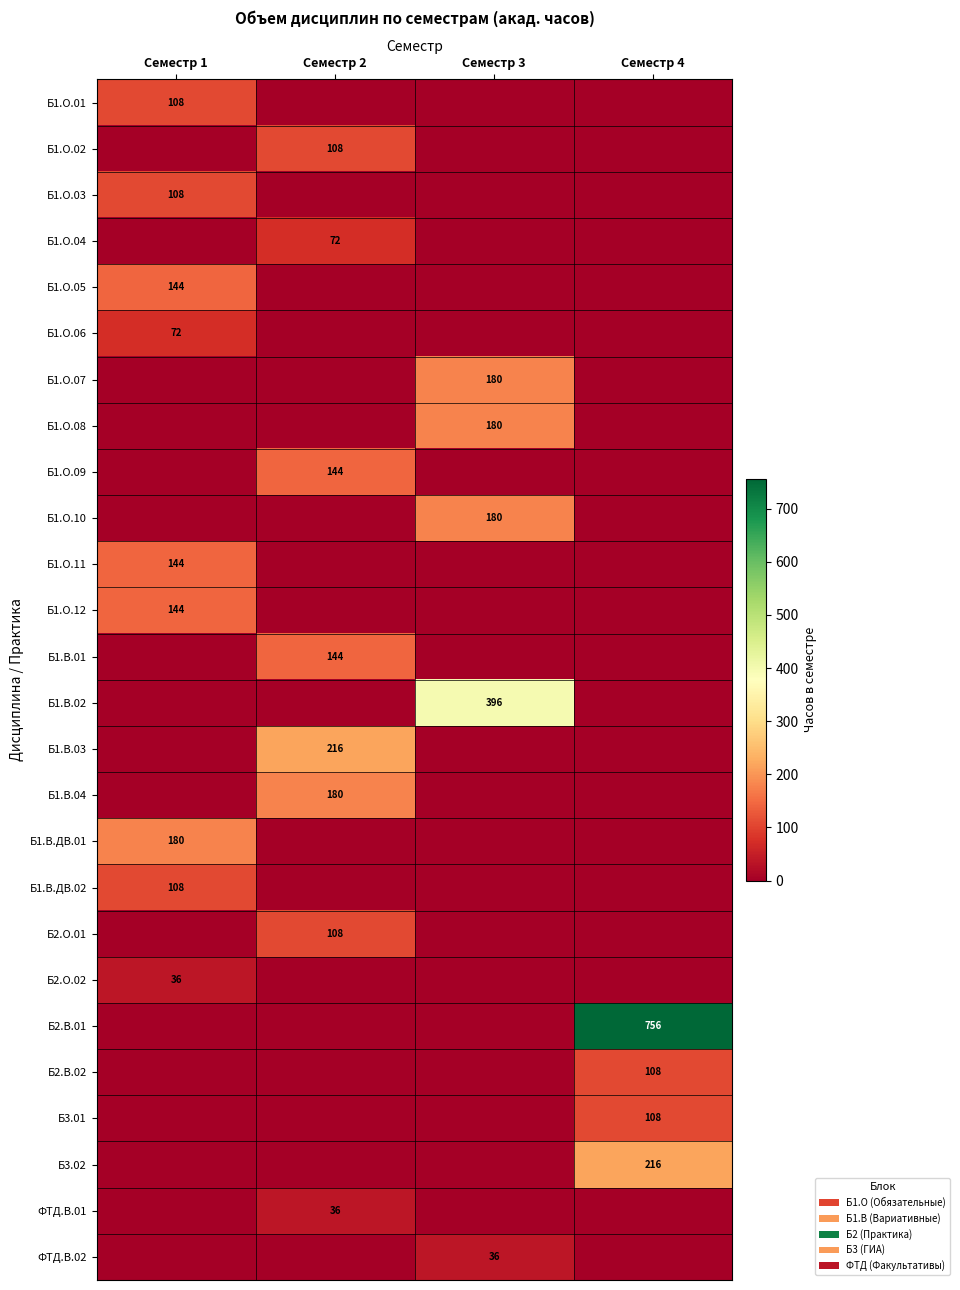

The value of Б1.О.01 at Семестр 1 is 108. True or false?

True